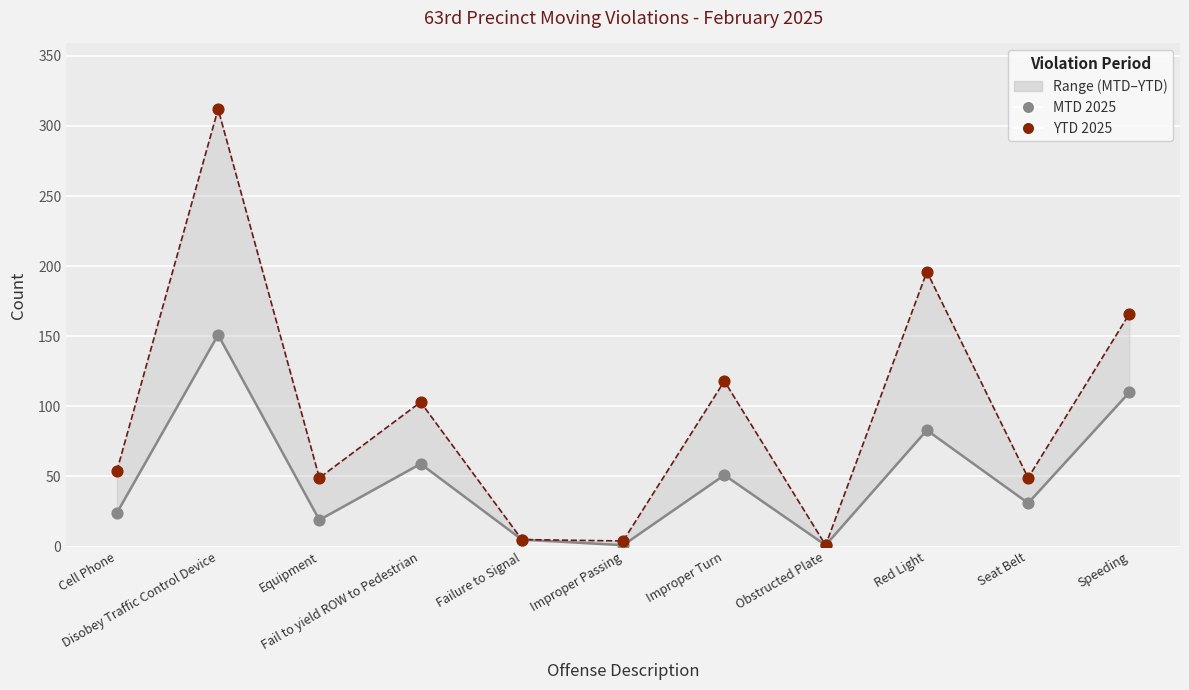

In the YTD 2025 series, what Y value is closest to 156?

166